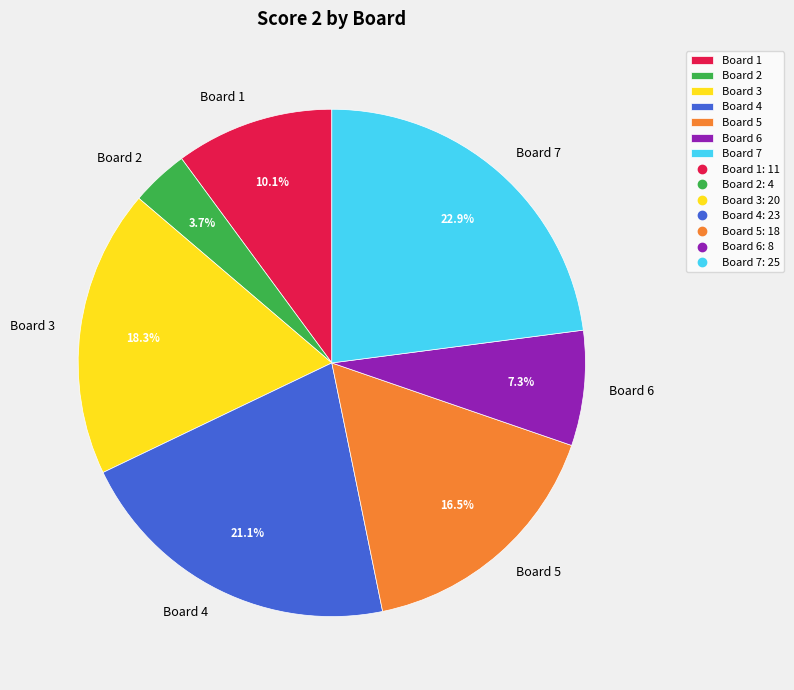

Combined, do Board 6 and Board 7 account for over 50%?

No